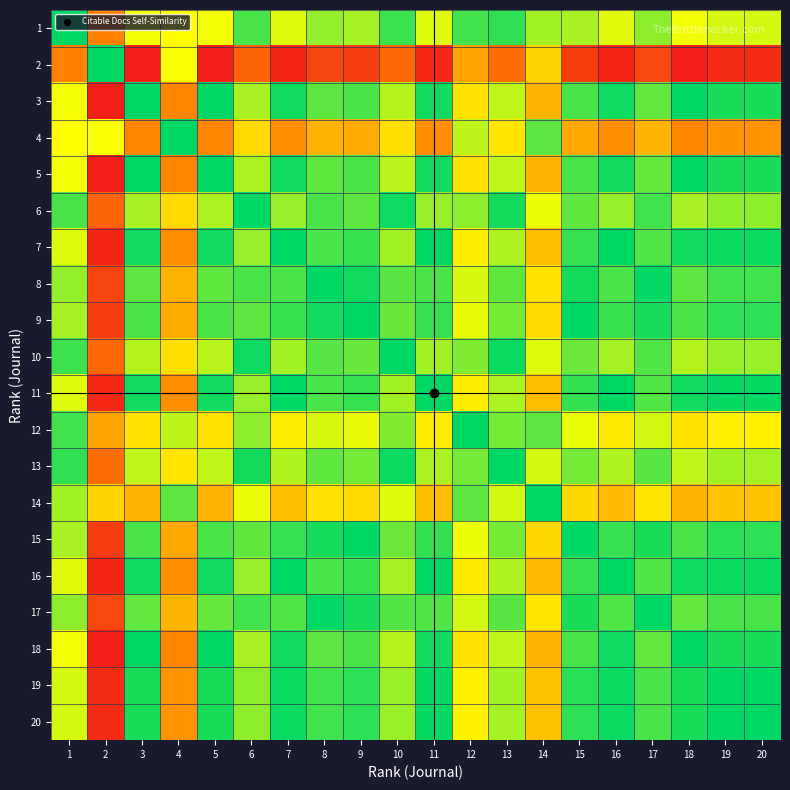

Between 1 and 16, which is larger?

1